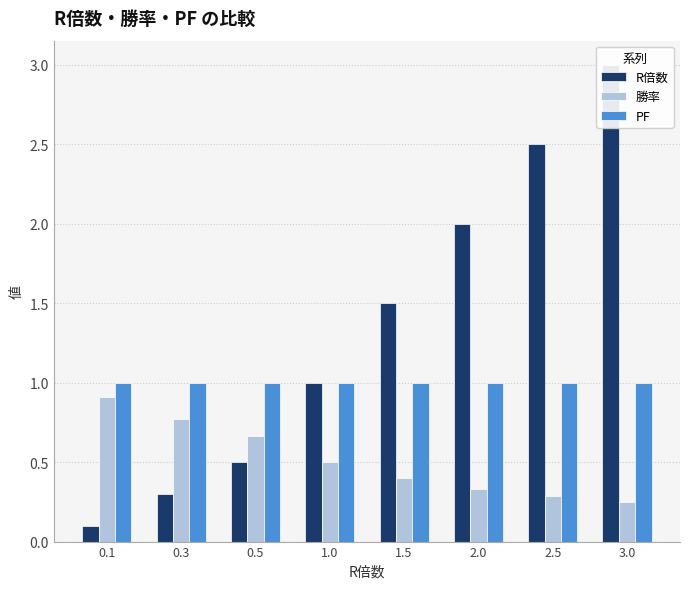

Which has a higher value, 3.0 or 1.0?

3.0